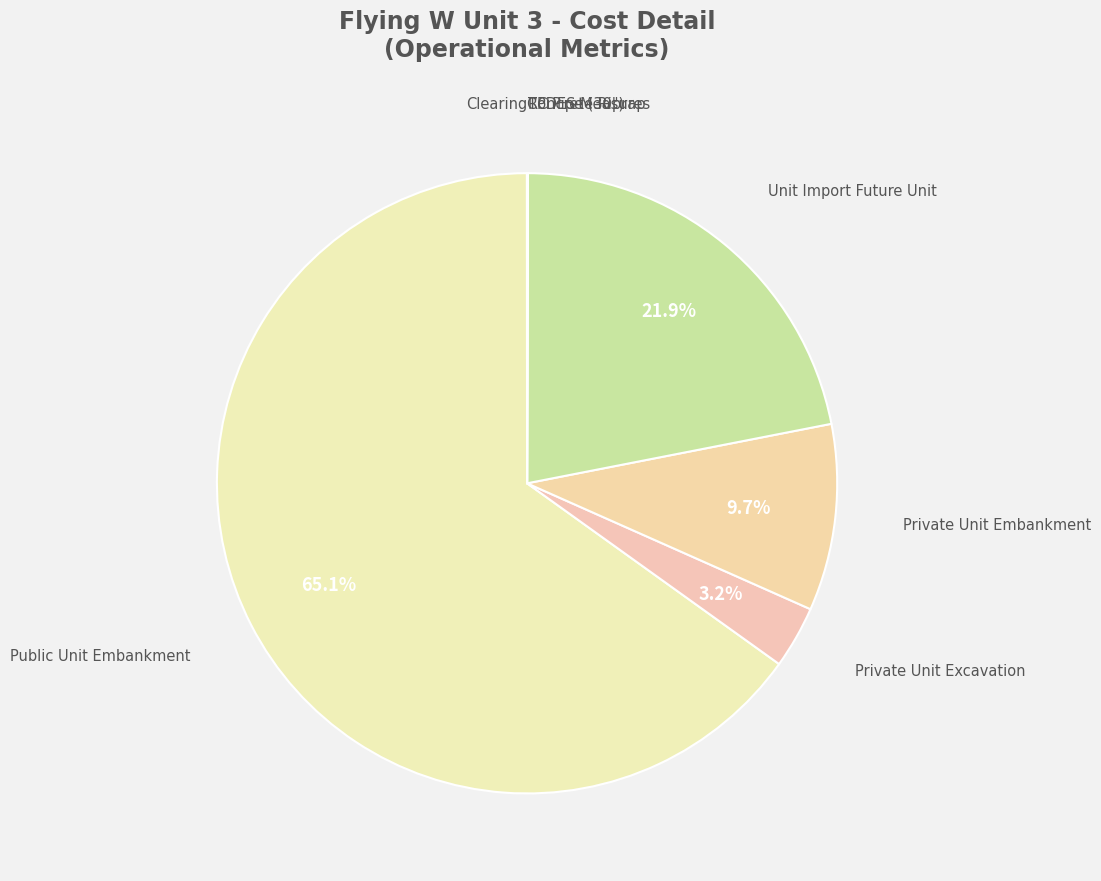

How many segments does this pie chart have?

8